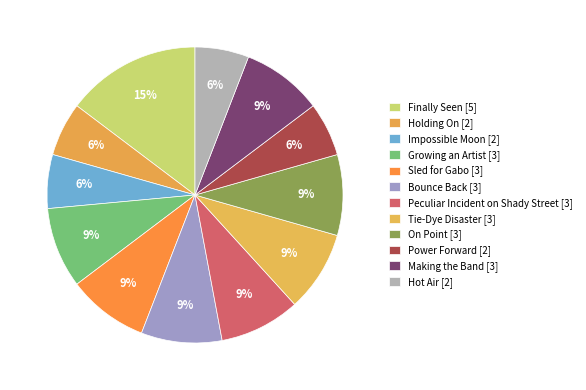

How many slices are in this pie chart?

12